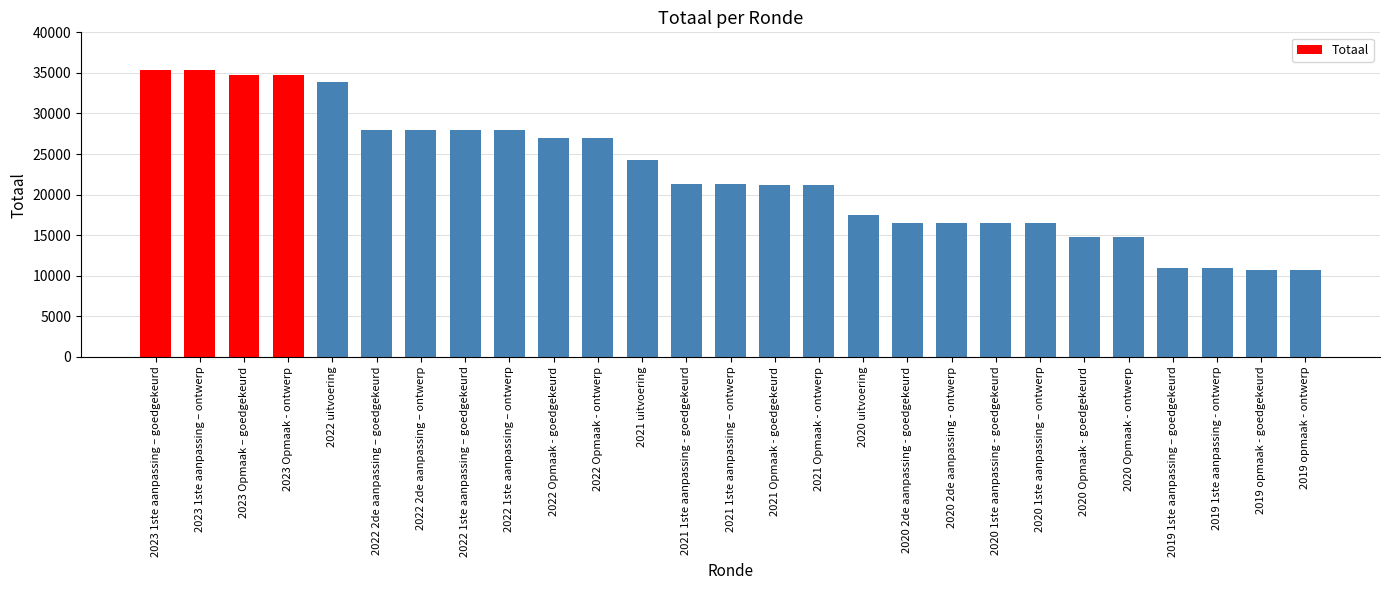

What is the average value?

22407